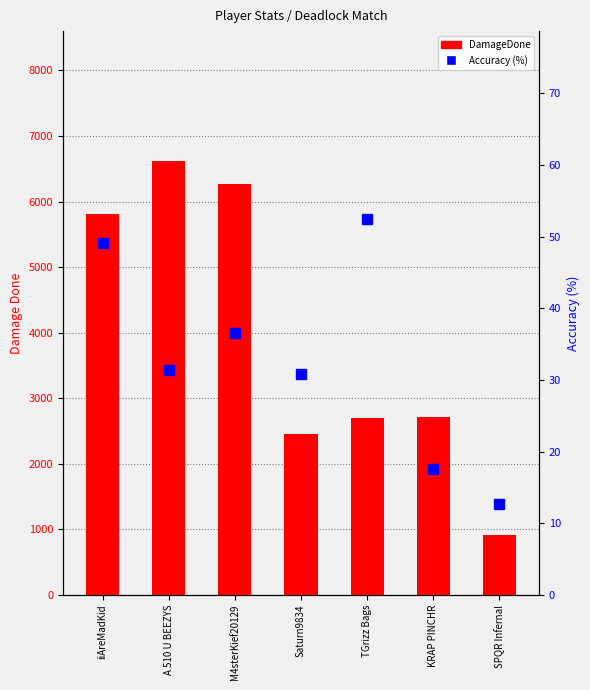

How many values in the DamageDone series exceed 2713?

3